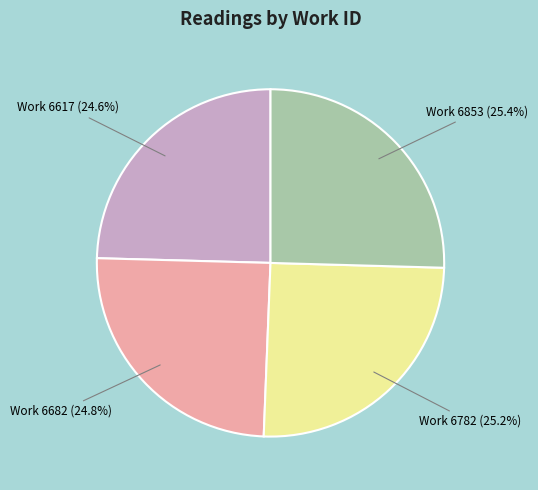

Is there any slice that represents more than half of the pie?

No